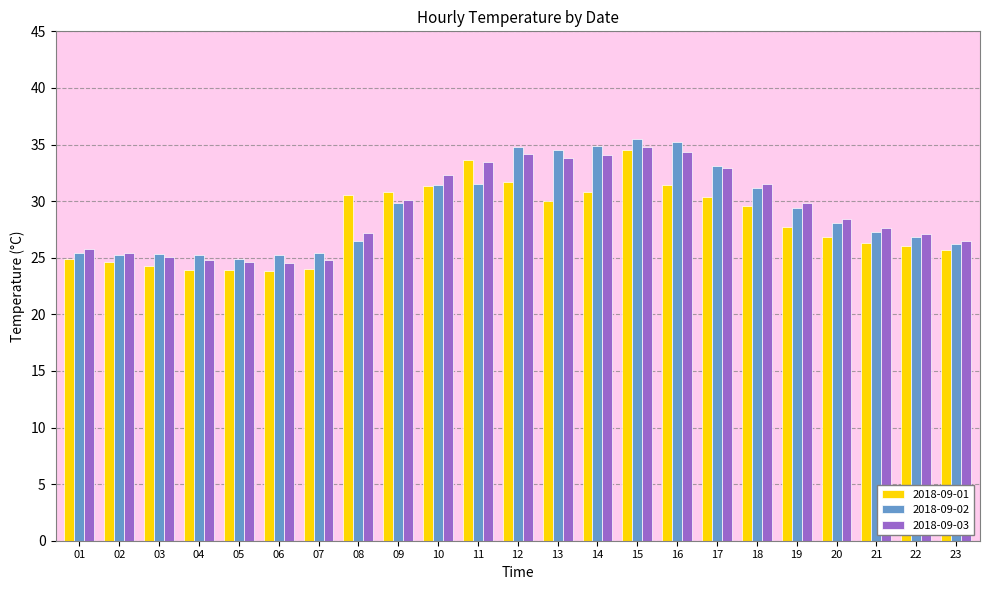

What is the difference between the second highest and minimum values in the 2018-09-01 series?

9.8